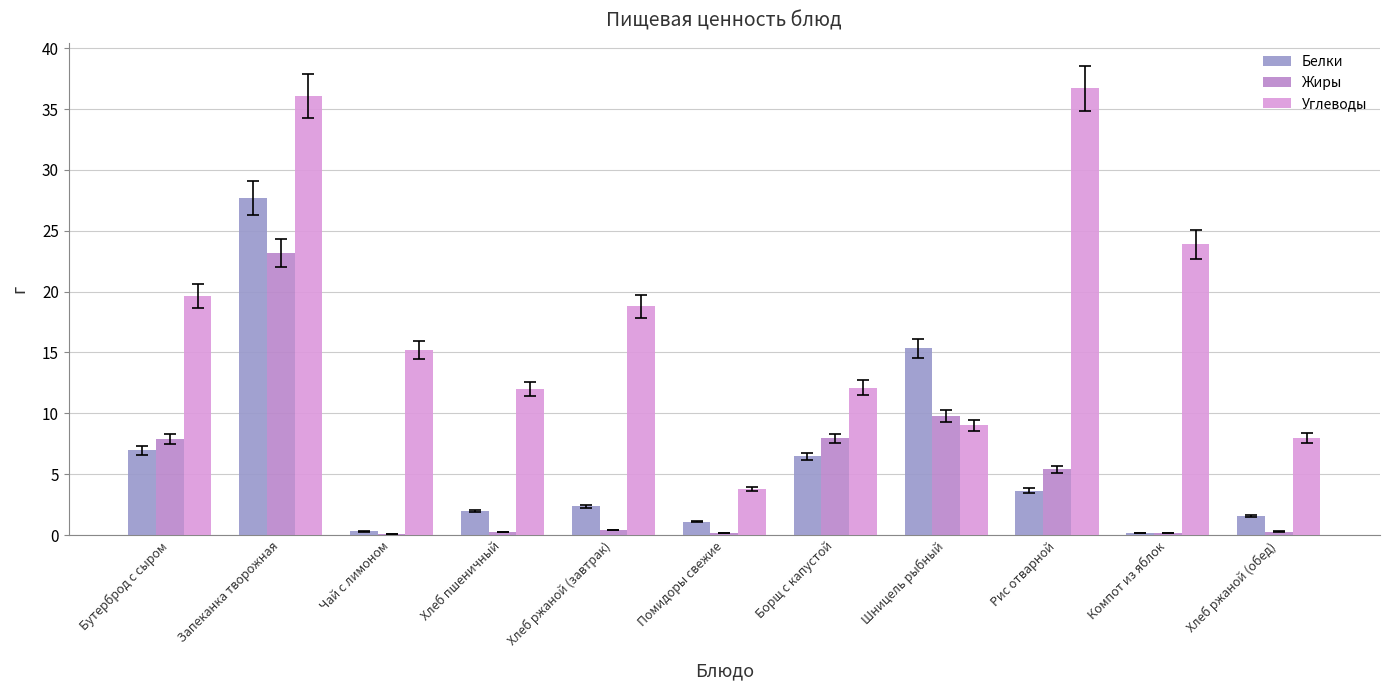

What are all the series names shown in the legend?

Белки, Жиры, Углеводы